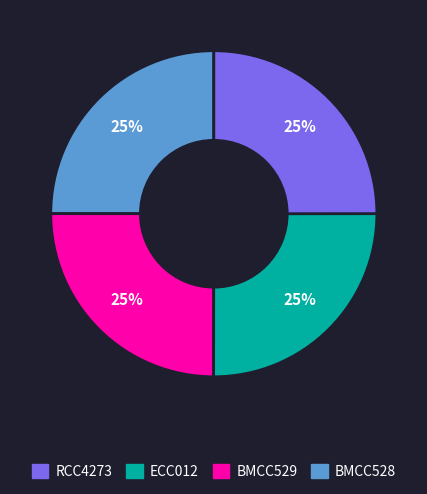

To the nearest percent, what is the average slice percentage?

25%